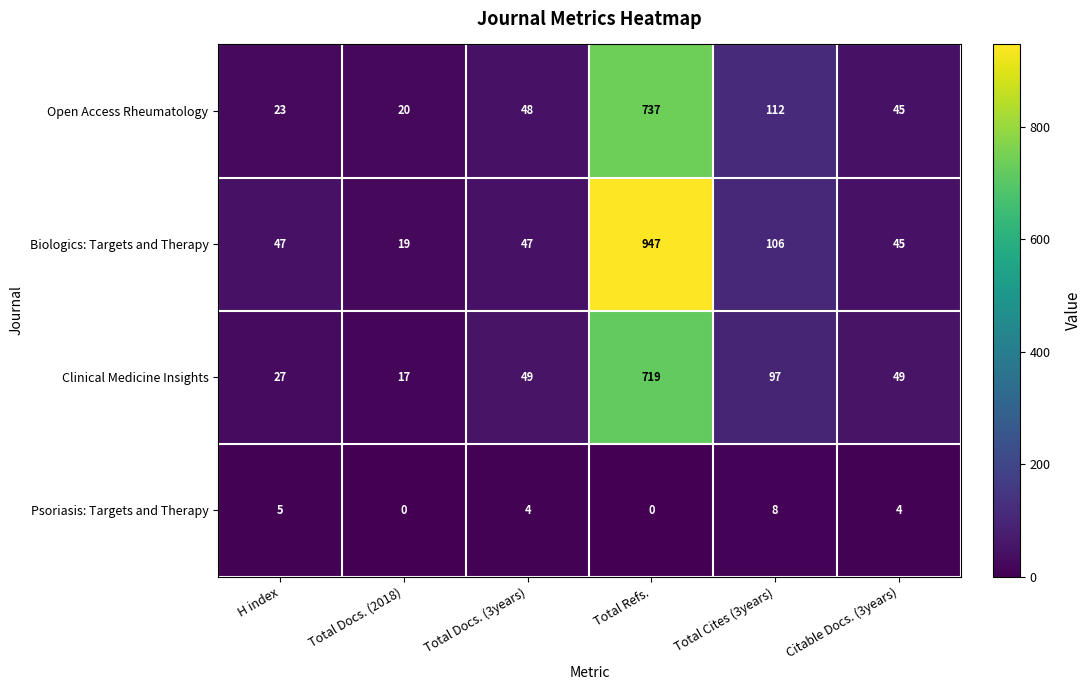

Is it true that Clinical Medicine Insights equals 23 at Total Docs. (3years)?

False